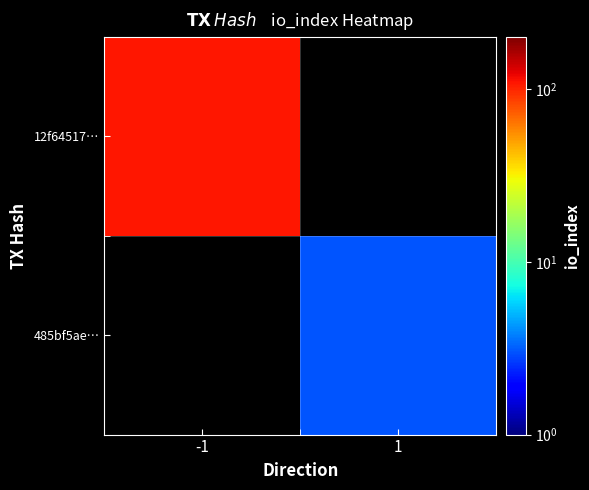

At how many categories does at least one series exceed 96?

1